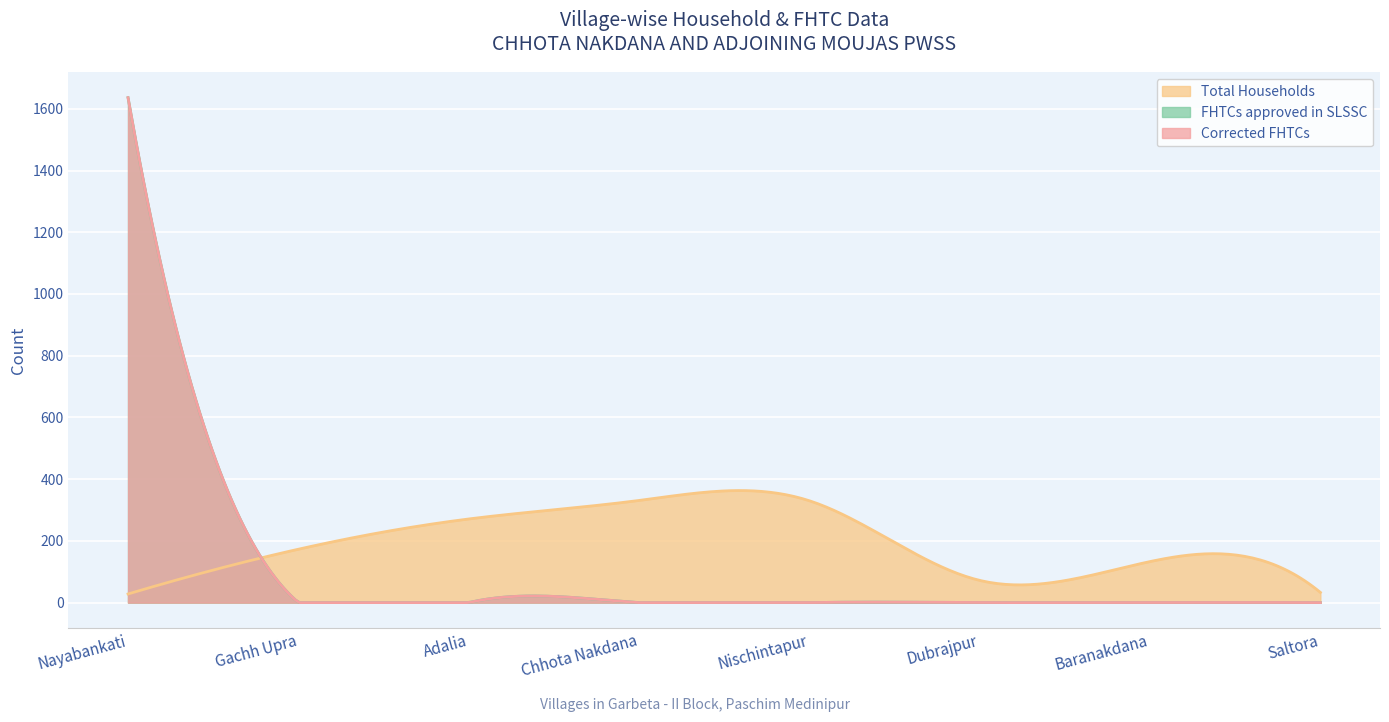

How many categories are shown in the chart?

8